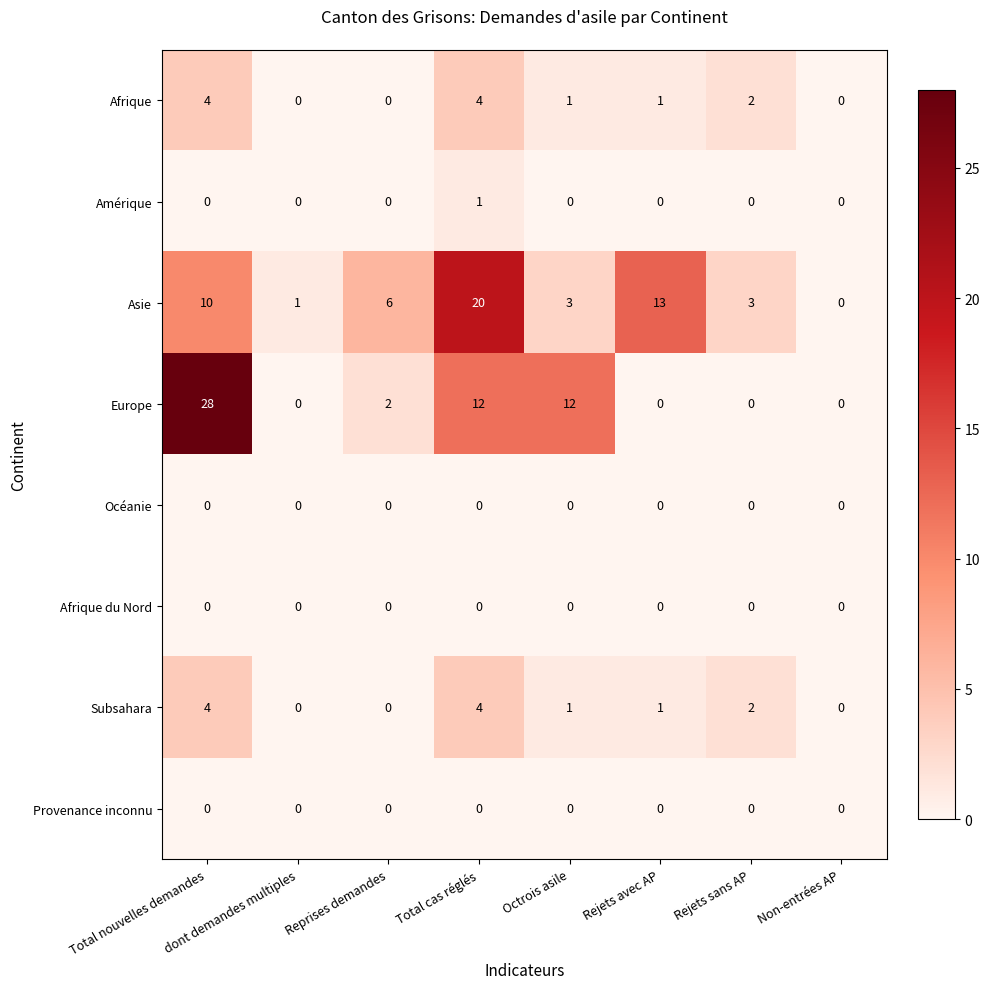

At which category is the sum across all series the highest?

Total nouvelles demandes